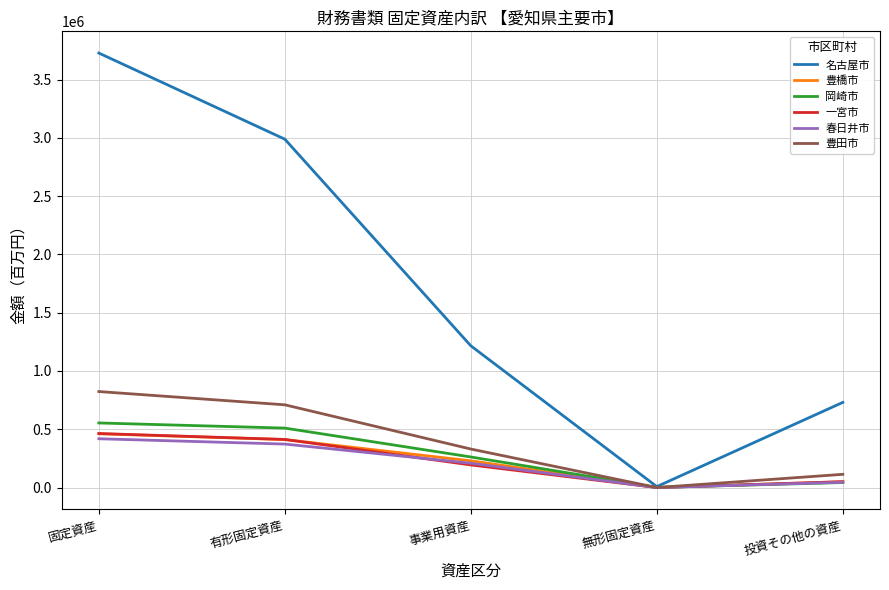

What is the lowest value of the 岡崎市 series?

904